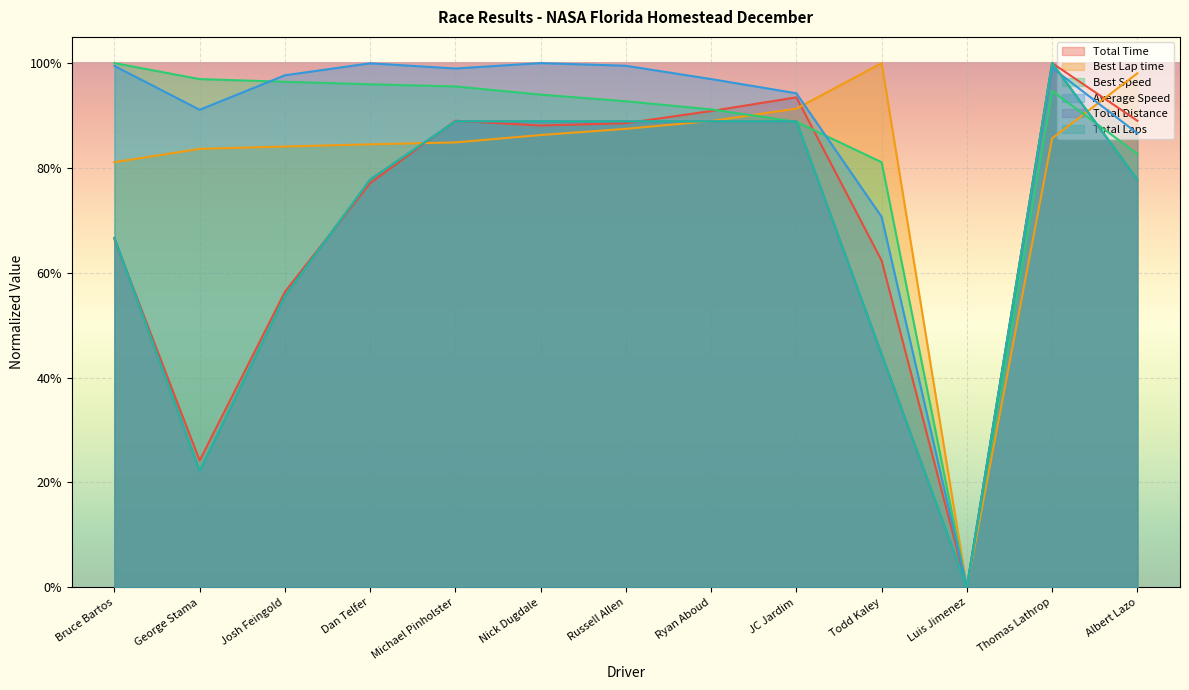

What position from the right is Nick Dugdale?

8